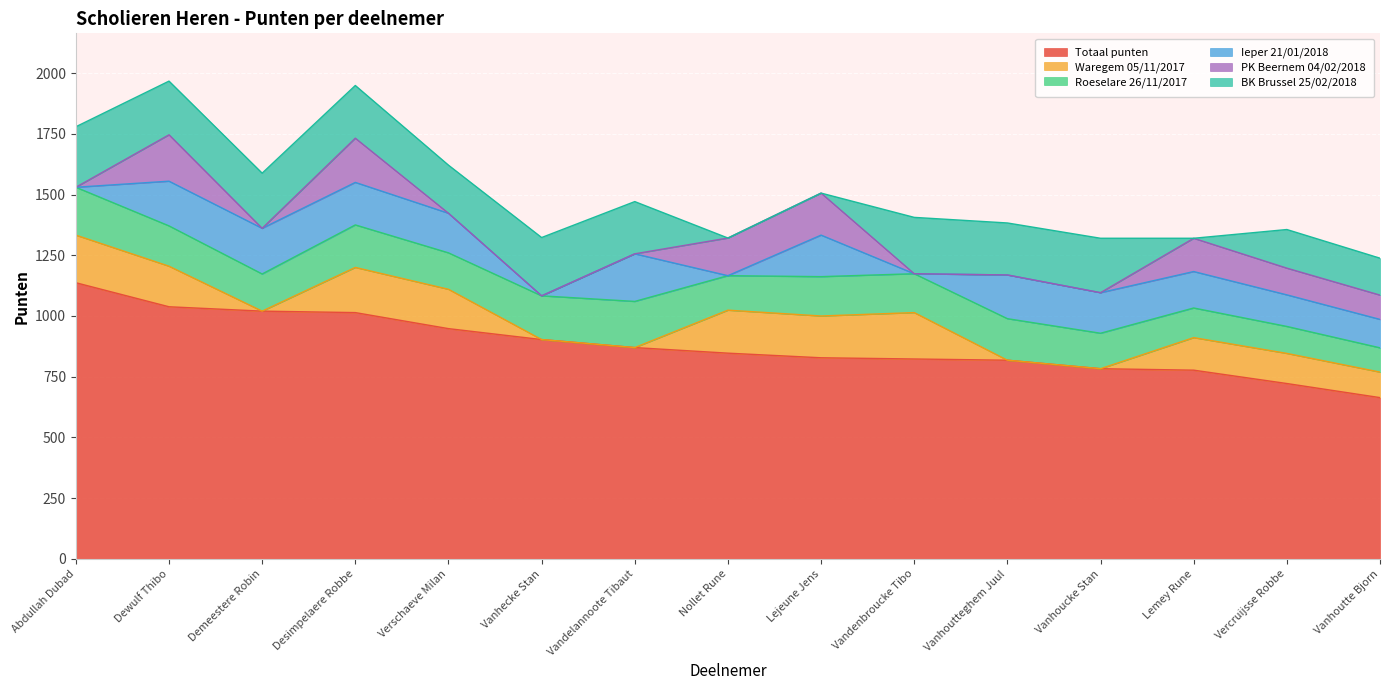

What is the spread (max minus min) of values at Vanhecke Stan?

903